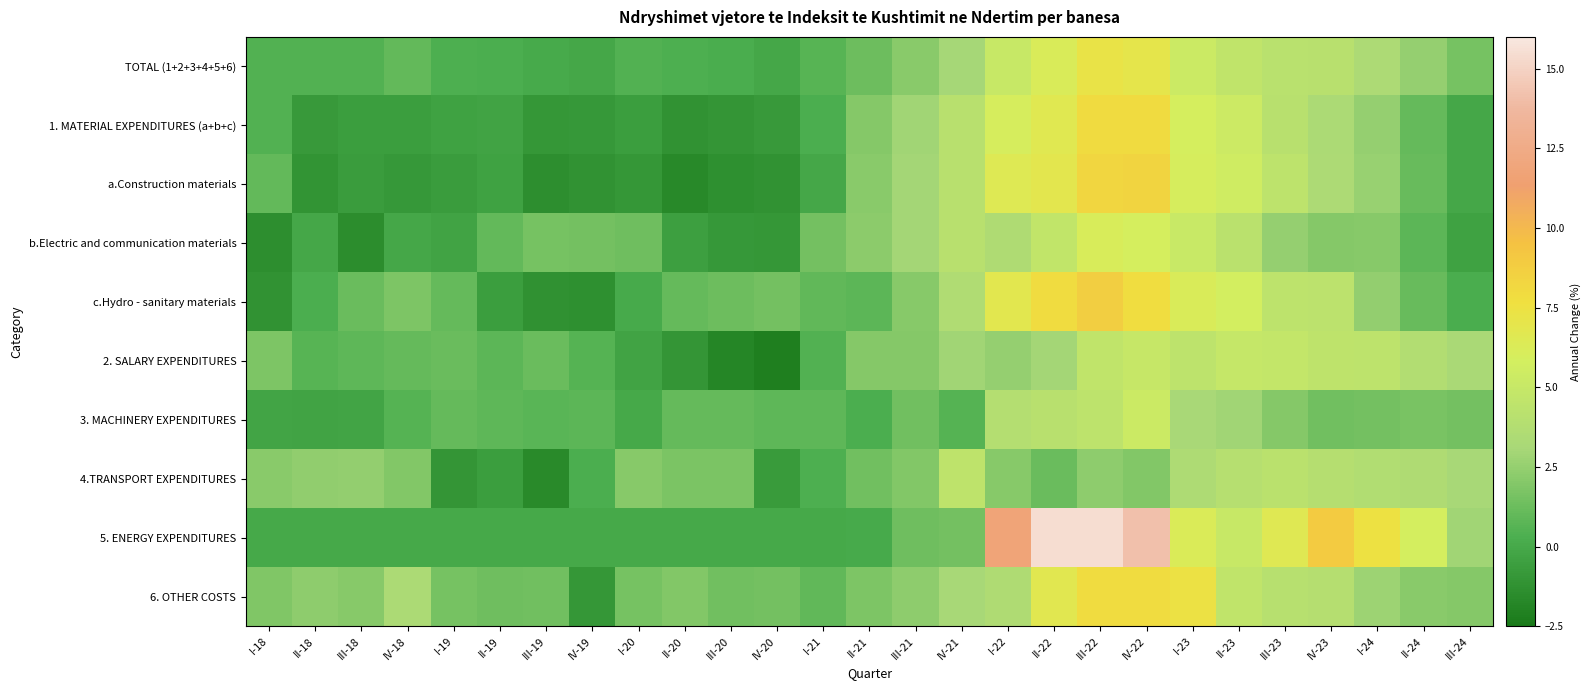

Reading left to right, transcribe all the data shown in this chart.

TOTAL (1+2+3+4+5+6): I-18=0.5	II-18=0.5	III-18=0.5	IV-18=1.0	I-19=0.4	II-19=0.3	III-19=0.1	IV-19=-0.1	I-20=0.5	II-20=0.4	III-20=0.2	IV-20=-0.1	I-21=0.7	II-21=1.3	III-21=2.2	IV-21=3.1	I-22=5.1	II-22=6.2	III-22=7.2	IV-22=7.0	I-23=5.3	II-23=4.7	III-23=4.2	IV-23=4.1	I-24=3.4	II-24=2.5	III-24=1.6
1. MATERIAL EXPENDITURES (a+b+c): I-18=0.5	II-18=-0.8	III-18=-0.6	IV-18=-0.6	I-19=-0.4	II-19=-0.3	III-19=-1.0	IV-19=-0.9	I-20=-0.6	II-20=-1.2	III-20=-1.0	IV-20=-0.8	I-21=0.3	II-21=2.0	III-21=2.9	IV-21=4.1	I-22=6.0	II-22=6.6	III-22=8.0	IV-22=7.9	I-23=5.9	II-23=5.4	III-23=4.1	IV-23=3.3	I-24=2.5	II-24=1.1	III-24=-0.1
a.Construction materials: I-18=1.0	II-18=-1.1	III-18=-0.7	IV-18=-0.9	I-19=-0.7	II-19=-0.4	III-19=-1.4	IV-19=-1.2	I-20=-1.0	II-20=-1.7	III-20=-1.3	IV-20=-1.2	I-21=-0.0	II-21=2.2	III-21=3.0	IV-21=4.1	I-22=6.5	II-22=6.9	III-22=8.2	IV-22=8.4	I-23=6.0	II-23=5.5	III-23=4.4	IV-23=3.4	I-24=2.6	II-24=1.1	III-24=-0.1
b.Electric and communication materials: I-18=-1.4	II-18=-0.1	III-18=-1.5	IV-18=-0.1	I-19=-0.3	II-19=1.0	III-19=1.6	IV-19=1.5	I-20=1.4	II-20=-0.5	III-20=-0.9	IV-20=-1.0	I-21=1.5	II-21=2.2	III-21=2.9	IV-21=4.1	I-22=3.5	II-22=4.7	III-22=6.2	IV-22=5.9	I-23=5.2	II-23=4.3	III-23=2.5	IV-23=2.1	I-24=2.1	II-24=0.8	III-24=-0.3
c.Hydro - sanitary materials: I-18=-1.2	II-18=0.3	III-18=1.2	IV-18=1.8	I-19=1.1	II-19=-0.6	III-19=-1.3	IV-19=-1.3	I-20=0.1	II-20=1.1	III-20=1.3	IV-20=1.5	I-21=0.9	II-21=0.8	III-21=2.1	IV-21=3.6	I-22=6.8	II-22=7.8	III-22=8.8	IV-22=7.8	I-23=6.2	II-23=5.8	III-23=4.4	IV-23=4.4	I-24=2.5	II-24=1.2	III-24=0.2
2. SALARY EXPENDITURES: I-18=1.8	II-18=0.6	III-18=0.8	IV-18=1.1	I-19=1.2	II-19=0.8	III-19=1.2	IV-19=0.5	I-20=-0.3	II-20=-1.0	III-20=-1.8	IV-20=-2.2	I-21=0.5	II-21=2.0	III-21=2.0	IV-21=2.9	I-22=2.5	II-22=2.9	III-22=4.6	IV-22=5.0	I-23=4.4	II-23=4.9	III-23=4.8	IV-23=4.5	I-24=4.4	II-24=3.8	III-24=3.2
3. MACHINERY EXPENDITURES: I-18=-0.2	II-18=-0.3	III-18=-0.2	IV-18=0.6	I-19=1.1	II-19=0.9	III-19=0.7	IV-19=0.8	I-20=0.0	II-20=1.1	III-20=1.1	IV-20=0.9	I-21=0.9	II-21=0.3	III-21=1.5	IV-21=0.6	I-22=3.8	II-22=4.1	III-22=4.4	IV-22=5.3	I-23=3.2	II-23=2.9	III-23=2.0	IV-23=1.5	I-24=1.5	II-24=1.6	III-24=1.5
4.TRANSPORT EXPENDITURES: I-18=2.1	II-18=2.4	III-18=2.5	IV-18=1.9	I-19=-1.0	II-19=-0.6	III-19=-1.6	IV-19=0.3	I-20=2.1	II-20=1.7	III-20=1.7	IV-20=-0.7	I-21=0.3	II-21=1.4	III-21=2.0	IV-21=4.5	I-22=2.1	II-22=1.2	III-22=2.3	IV-22=1.9	I-23=3.5	II-23=4.0	III-23=4.2	IV-23=3.9	I-24=3.7	II-24=3.5	III-24=3.1
5. ENERGY EXPENDITURES: I-18=0.0	II-18=0.0	III-18=0.0	IV-18=0.0	I-19=0.0	II-19=0.0	III-19=0.0	IV-19=0.0	I-20=0.0	II-20=0.0	III-20=0.0	IV-20=0.0	I-21=-0.0	II-21=0.0	III-21=1.4	IV-21=1.5	I-22=11.7	II-22=15.5	III-22=15.5	IV-22=14.1	I-23=6.3	II-23=5.0	III-23=6.6	IV-23=9.0	I-24=7.5	II-24=5.9	III-24=2.9
6. OTHER COSTS: I-18=1.9	II-18=2.3	III-18=2.1	IV-18=3.3	I-19=1.6	II-19=1.3	III-19=1.4	IV-19=-1.0	I-20=1.6	II-20=1.9	III-20=1.4	IV-20=1.5	I-21=0.9	II-21=1.8	III-21=2.3	IV-21=3.1	I-22=3.5	II-22=6.7	III-22=7.9	IV-22=7.9	I-23=7.5	II-23=4.6	III-23=4.1	IV-23=3.9	I-24=2.7	II-24=2.1	III-24=2.0